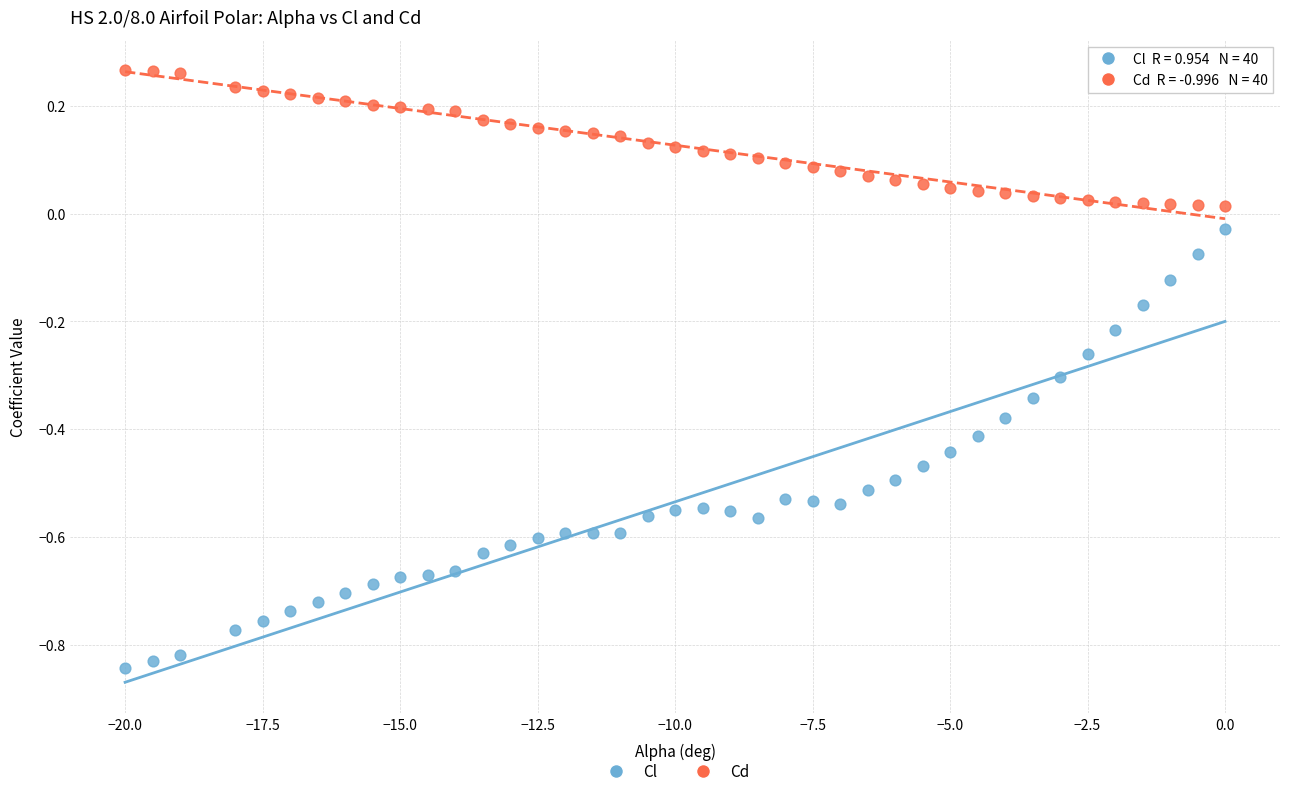

Which series has the largest Y range (max minus min)?

Cl